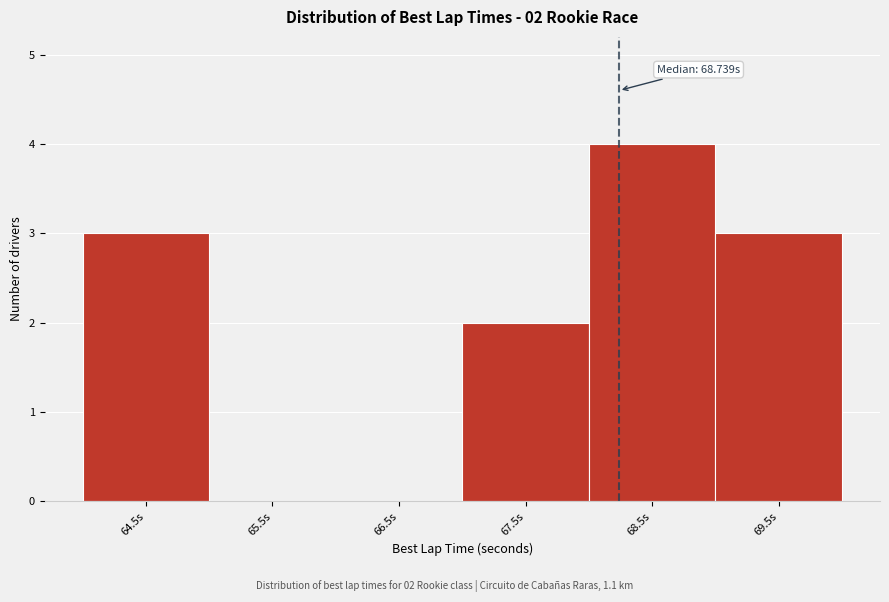

Reading left to right, list all the values displayed in this chart.

64.5s=3	65.5s=0	66.5s=0	67.5s=2	68.5s=4	69.5s=3